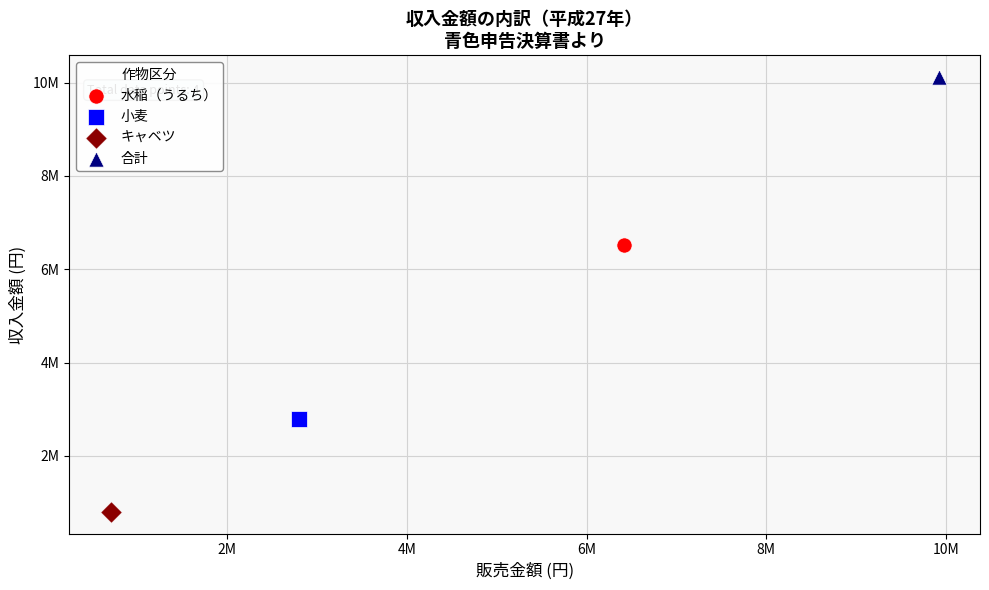

What are all the series names shown in the legend?

水稲（うるち）, 小麦, キャベツ, 合計